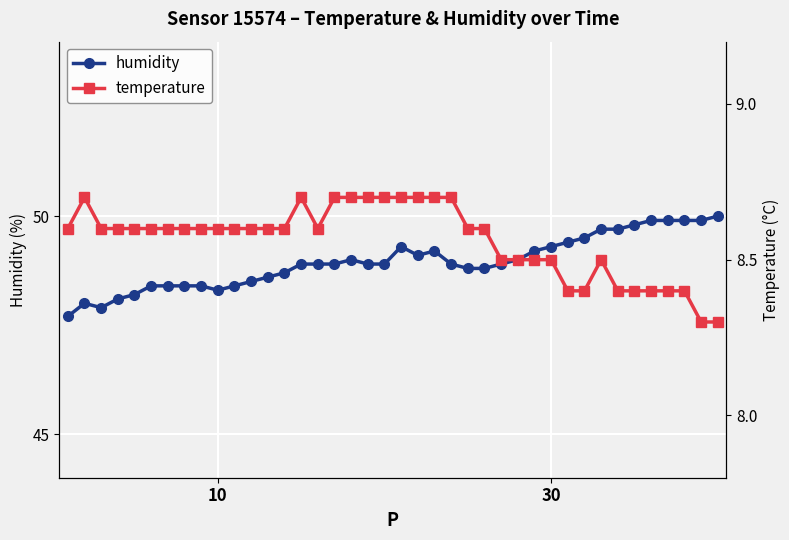

True or false: humidity and temperature intersect in this chart.

False